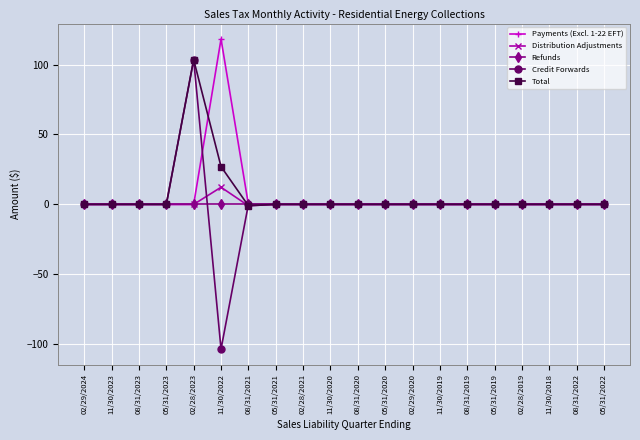

At which category is the sum across all series the highest?

02/28/2023